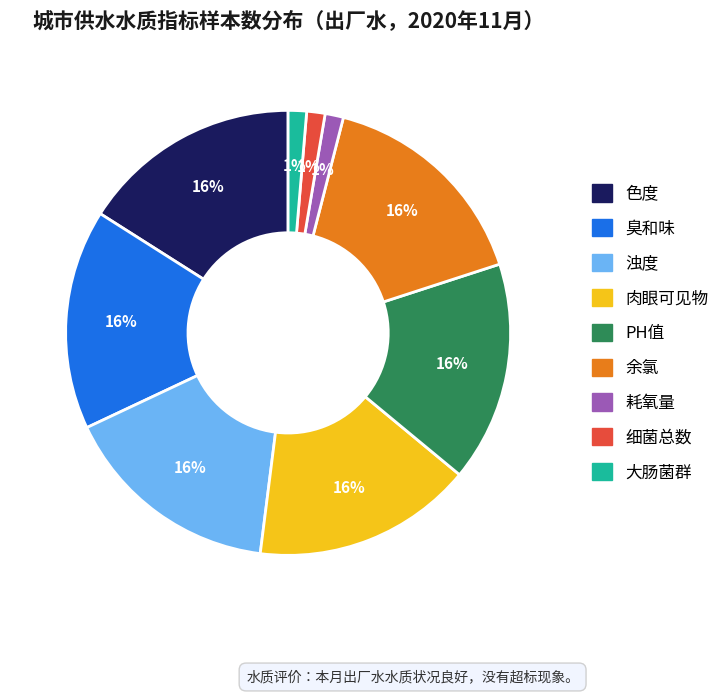

Does 浊度 represent more than half of the total?

No